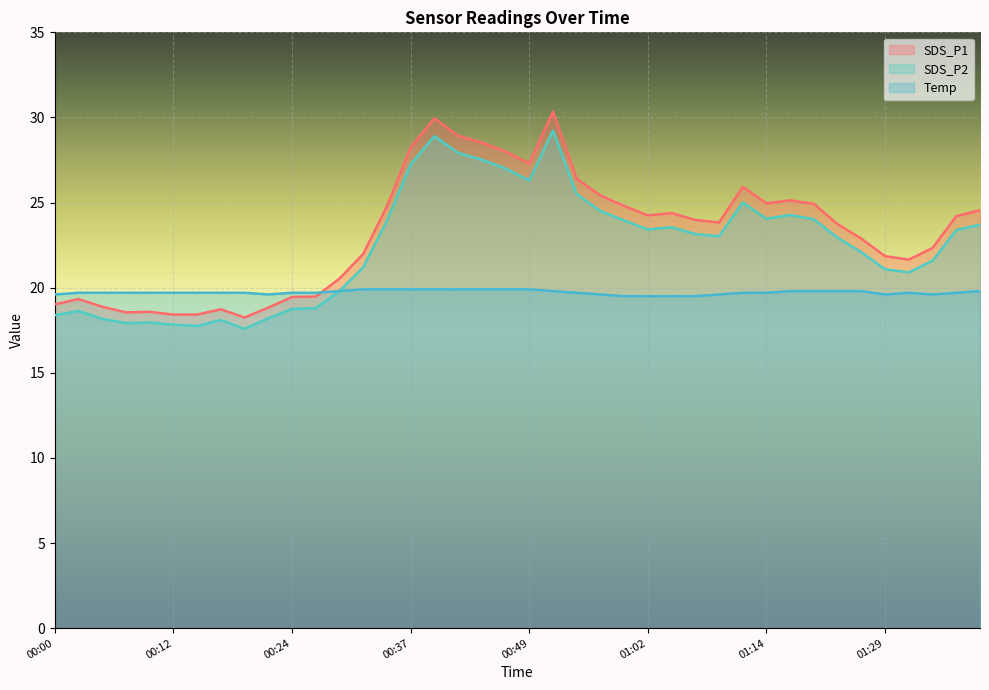

The value of Temp at 00:27 is 19.7. True or false?

True